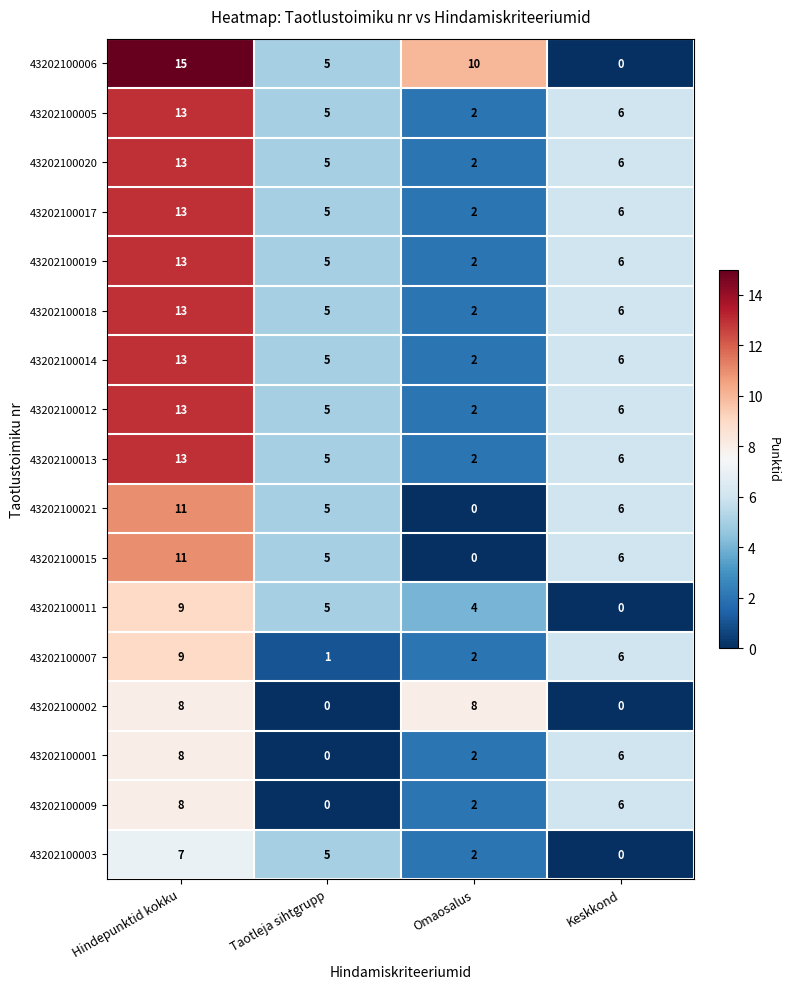

What is the total value across all series at Hindepunktid kokku?

190